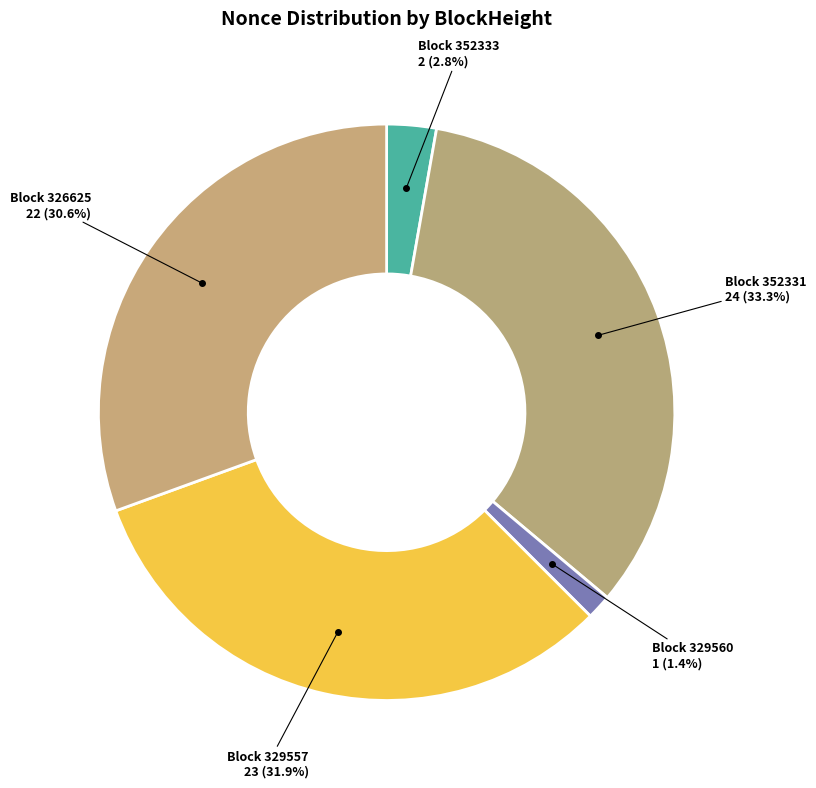

To the nearest percent, what is the average slice percentage?

20%